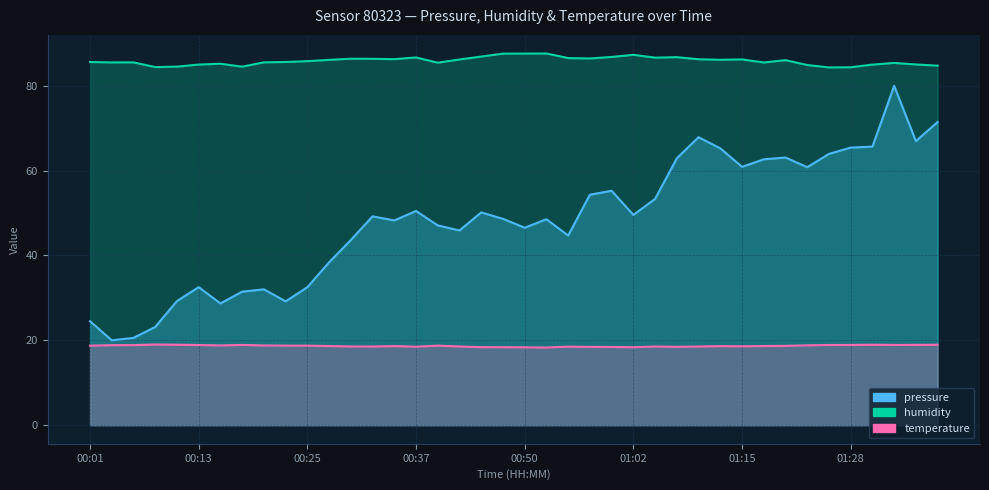

Where is the first local minimum for humidity?

00:03